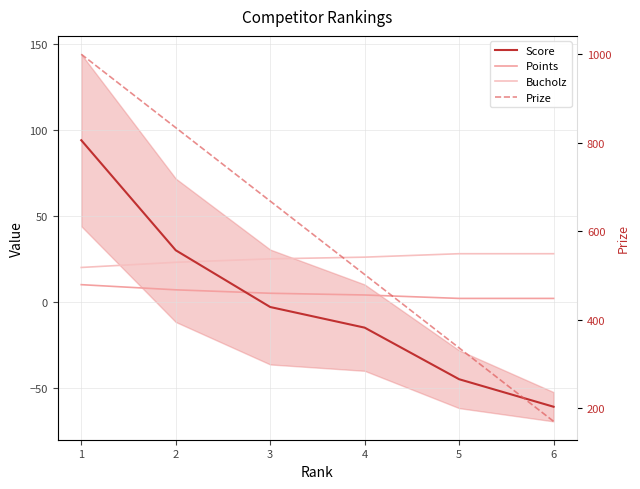

Reading right to left, extract all data points from this chart.

Score: 6=-61	5=-45	4=-15	3=-3	2=30	1=94
Points: 6=2	5=2	4=4	3=5	2=7	1=10
Bucholz: 6=28	5=28	4=26	3=25	2=23	1=20
Prize: 6=170	5=336	4=502	3=668	2=834	1=1000